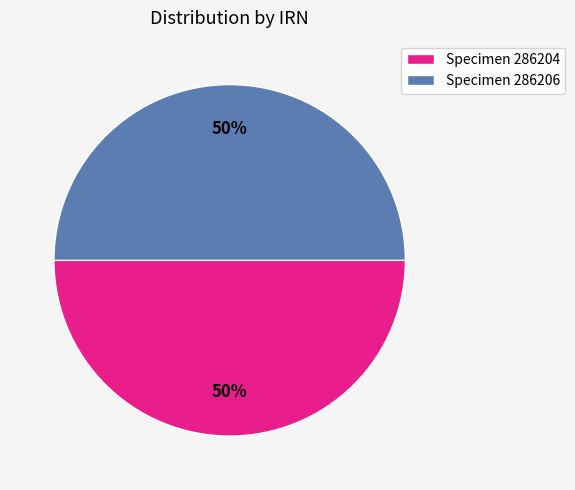

Is it true that Specimen 286204 is 50% of the pie?

True